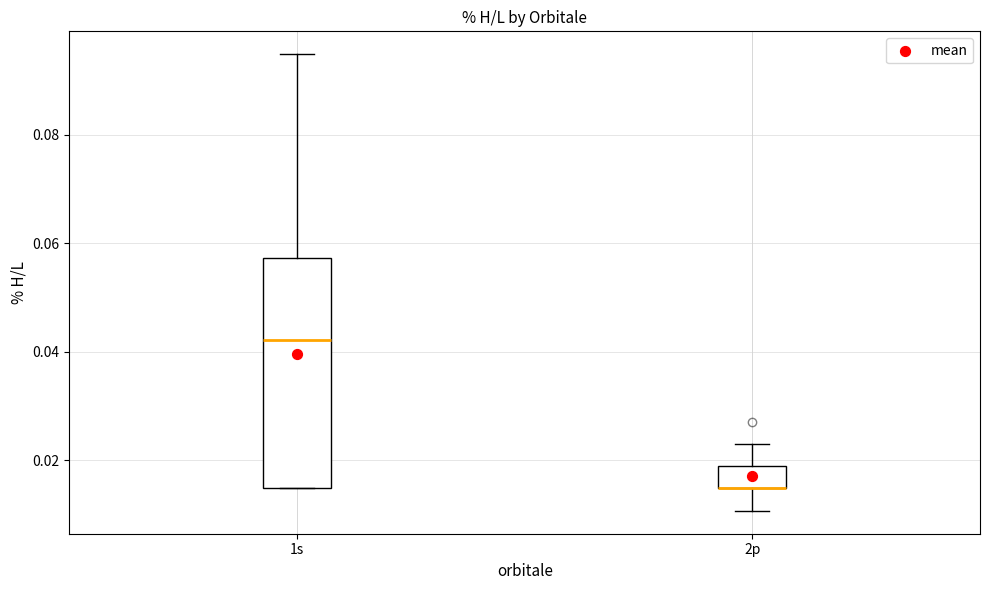

Comparing the boxes themselves (not the whiskers), which one is the tallest?

1s